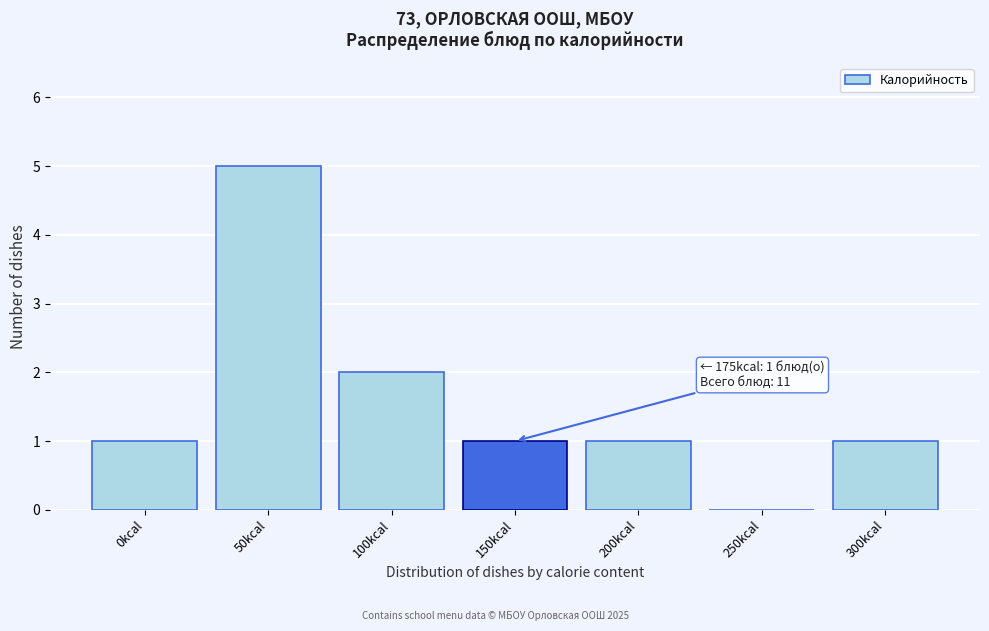

Reading left to right, what are all the values shown in this chart?

0kcal=1	50kcal=5	100kcal=2	150kcal=1	200kcal=1	250kcal=0	300kcal=1